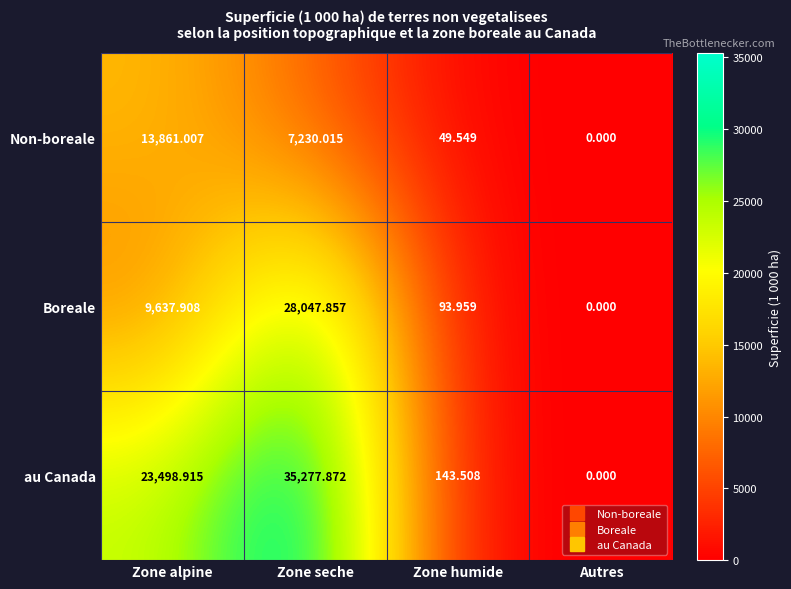

At Zone seche, list the series in order from smallest to largest.

Non-boreale, Boreale, au Canada